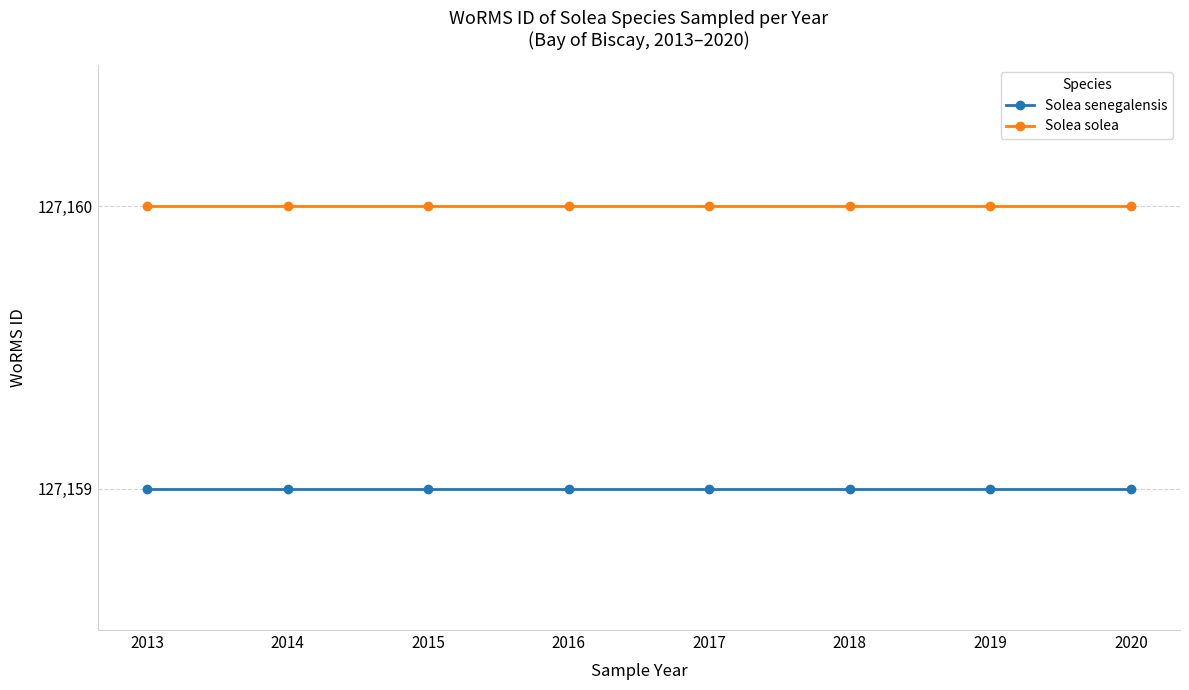

The Solea senegalensis series shows 81143 at 2020. True or false?

False